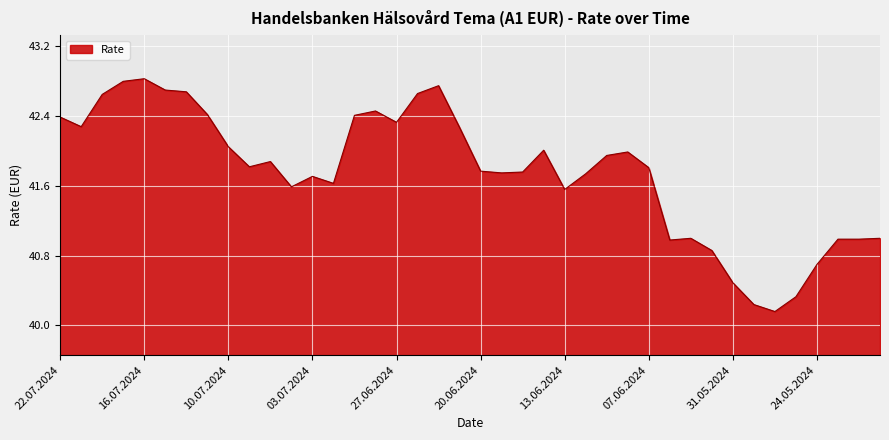

Rank the categories by value from lowest to highest.

29.05.2024, 30.05.2024, 28.05.2024, 31.05.2024, 24.05.2024, 03.06.2024, 05.06.2024, 23.05.2024, 22.05.2024, 04.06.2024, 21.05.2024, 13.06.2024, 05.07.2024, 02.07.2024, 03.07.2024, 12.06.2024, 18.06.2024, 17.06.2024, 20.06.2024, 07.06.2024, 09.07.2024, 08.07.2024, 11.06.2024, 10.06.2024, 14.06.2024, 10.07.2024, 24.06.2024, 19.07.2024, 27.06.2024, 22.07.2024, 01.07.2024, 11.07.2024, 28.06.2024, 18.07.2024, 26.06.2024, 12.07.2024, 15.07.2024, 25.06.2024, 17.07.2024, 16.07.2024